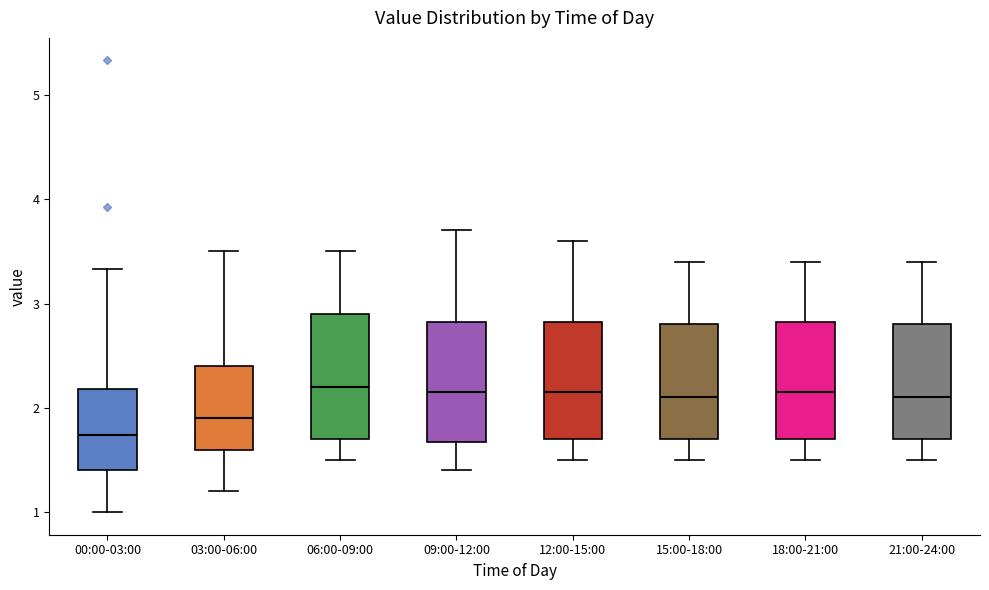

Reading left to right, read every box against the y-axis: the position of its median line, the range the box covers, and the ends of its whiskers. The values are not printed on the chart, so give them approximately, as read against the axis.

00:00-03:00: median 1.7, box 1.4 to 2.2, whiskers 1.0 to 3.3
03:00-06:00: median 1.9, box 1.6 to 2.4, whiskers 1.2 to 3.5
06:00-09:00: median 2.2, box 1.7 to 2.9, whiskers 1.5 to 3.5
09:00-12:00: median 2.2, box 1.7 to 2.8, whiskers 1.4 to 3.7
12:00-15:00: median 2.2, box 1.7 to 2.8, whiskers 1.5 to 3.6
15:00-18:00: median 2.1, box 1.7 to 2.8, whiskers 1.5 to 3.4
18:00-21:00: median 2.2, box 1.7 to 2.8, whiskers 1.5 to 3.4
21:00-24:00: median 2.1, box 1.7 to 2.8, whiskers 1.5 to 3.4